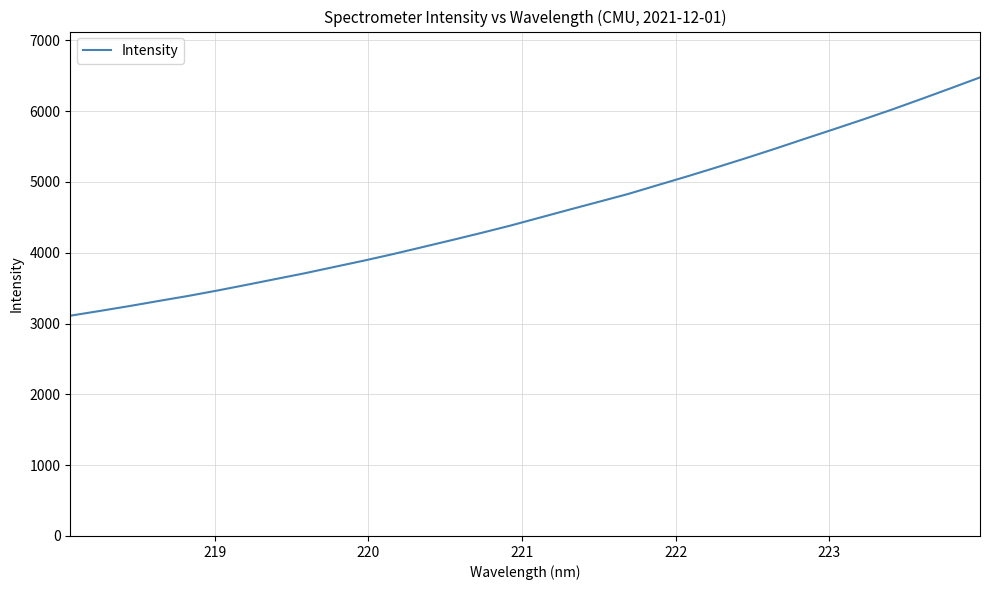

What is the minimum value shown in the chart?

3110.1